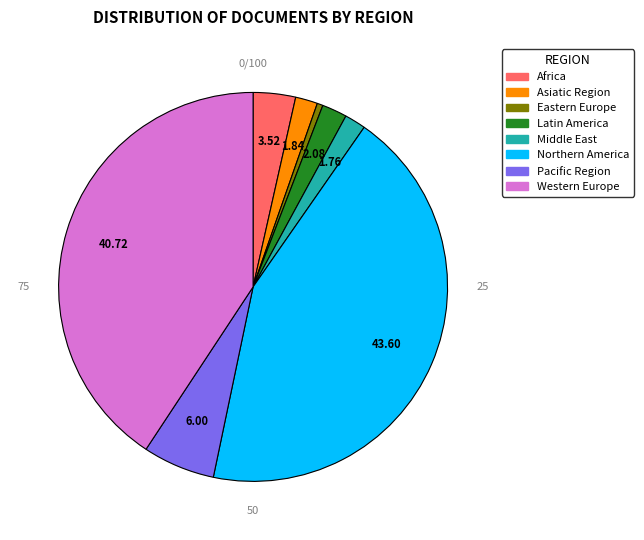

To the nearest percent, what is the combined percentage of Eastern Europe and Middle East?

2%